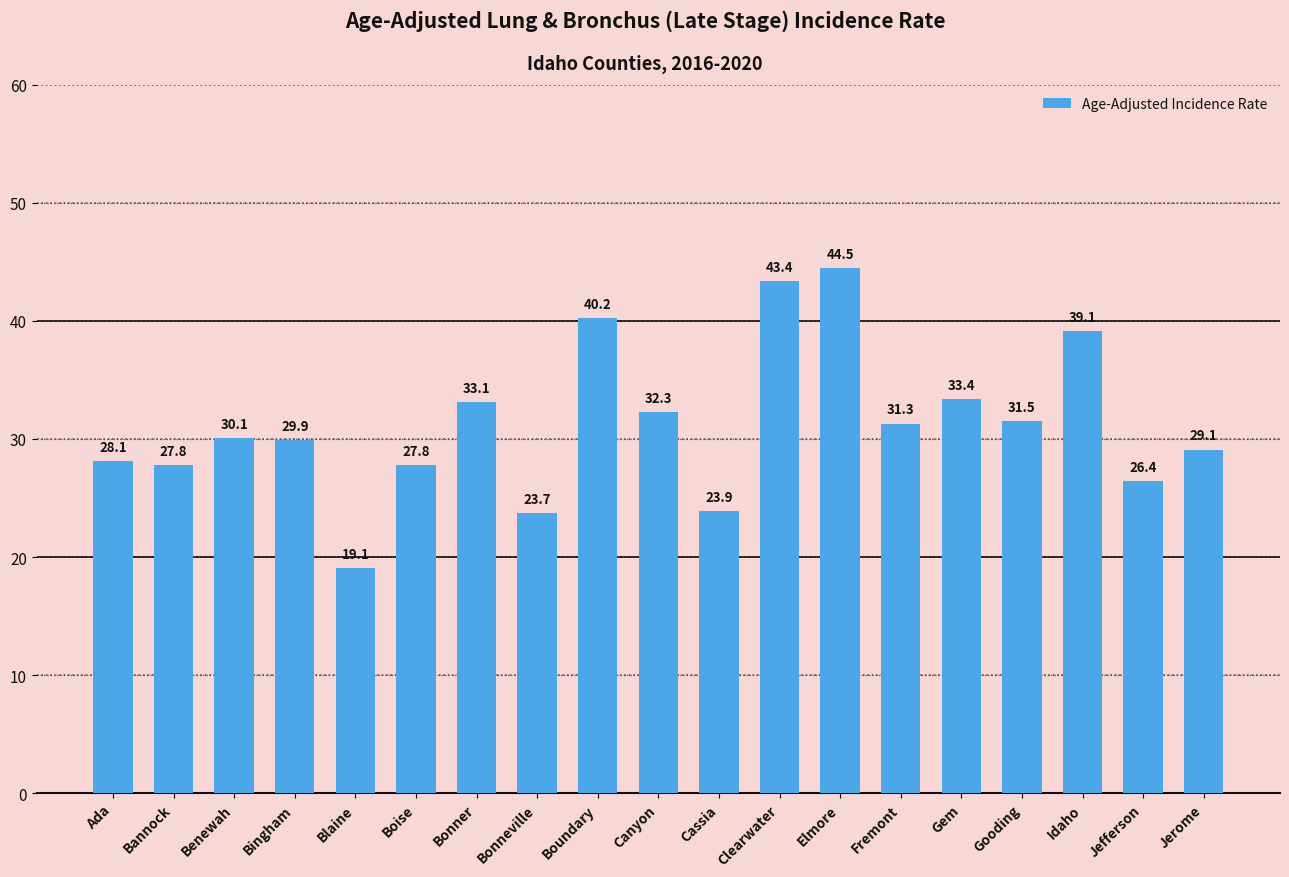

What is the difference between the values at Ada and Gooding?

3.4